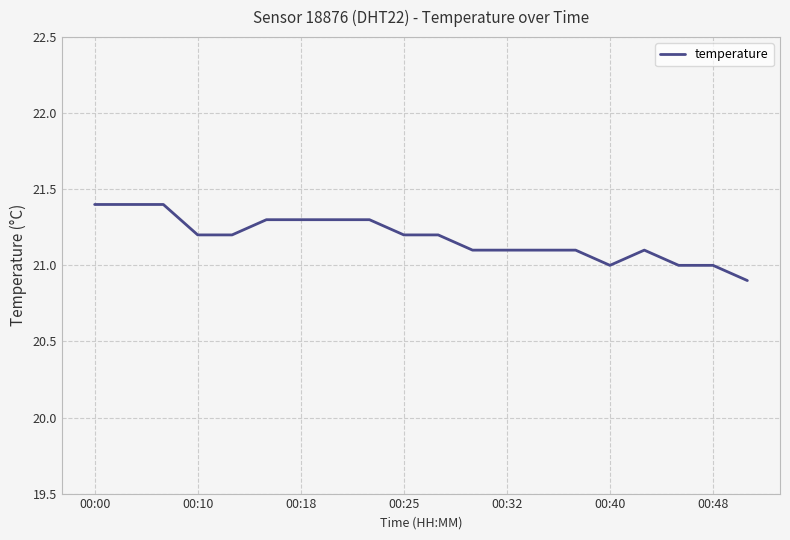

What is the maximum value shown in the chart?

21.4